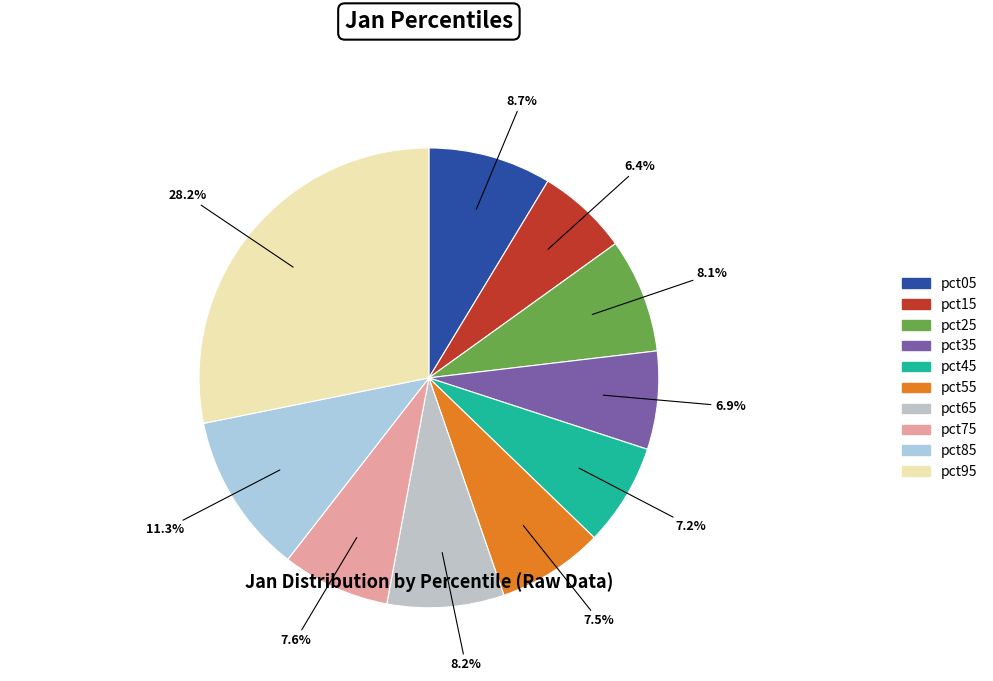

To the nearest percent, what percentage of the pie is pct85?

11%